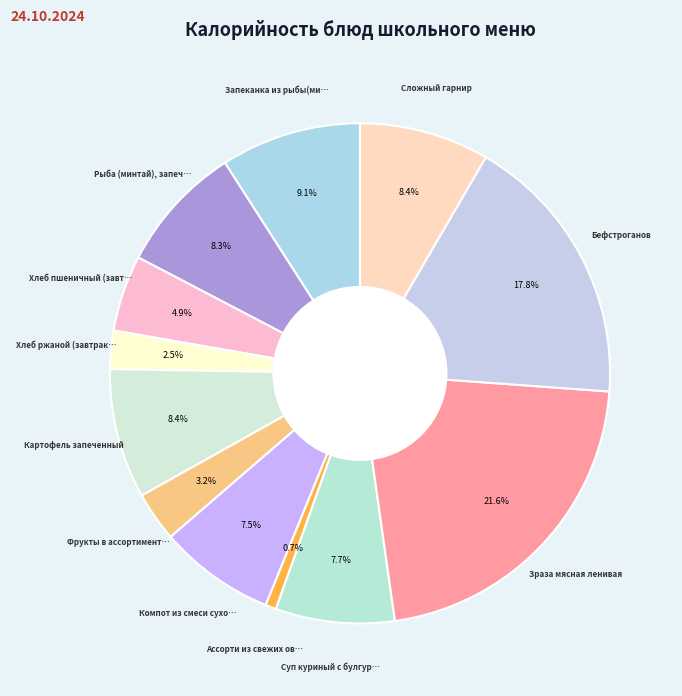

Is there a majority slice in this chart?

No